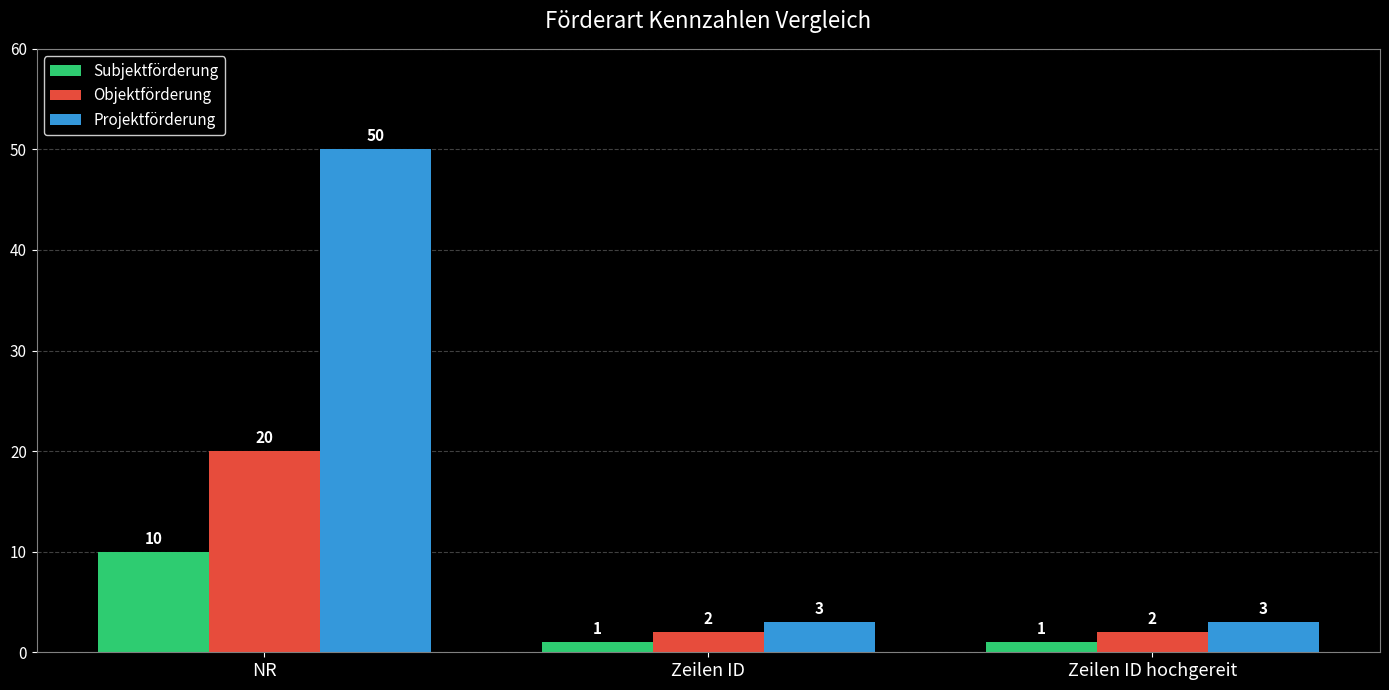

What is the maximum value for Projektförderung?

50